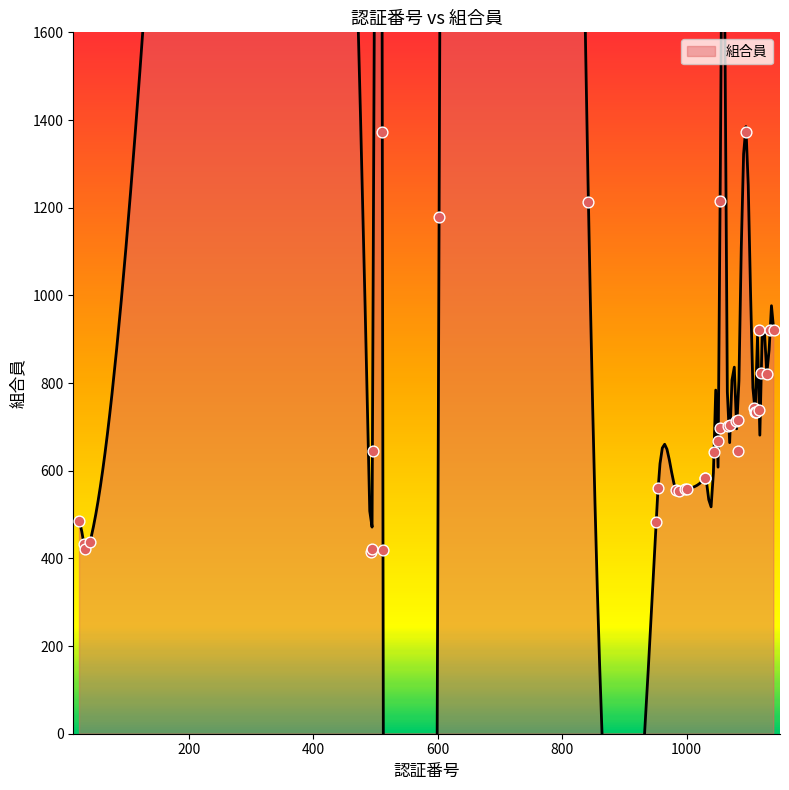

Between 1054 and 495, which is larger?

1054